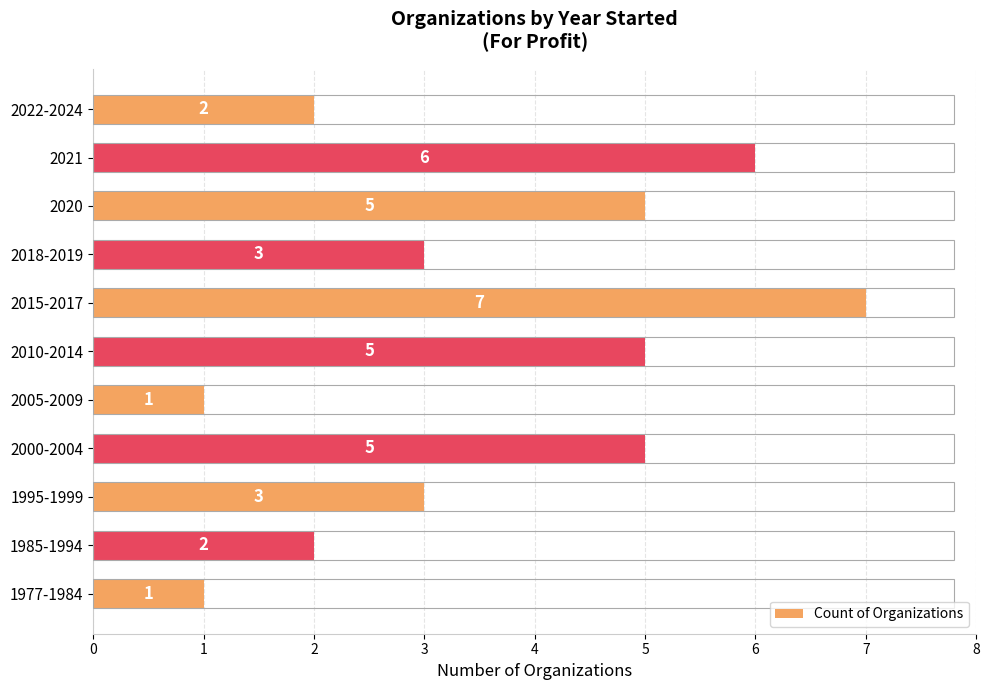

What is the approximate value at 2018-2019?

3